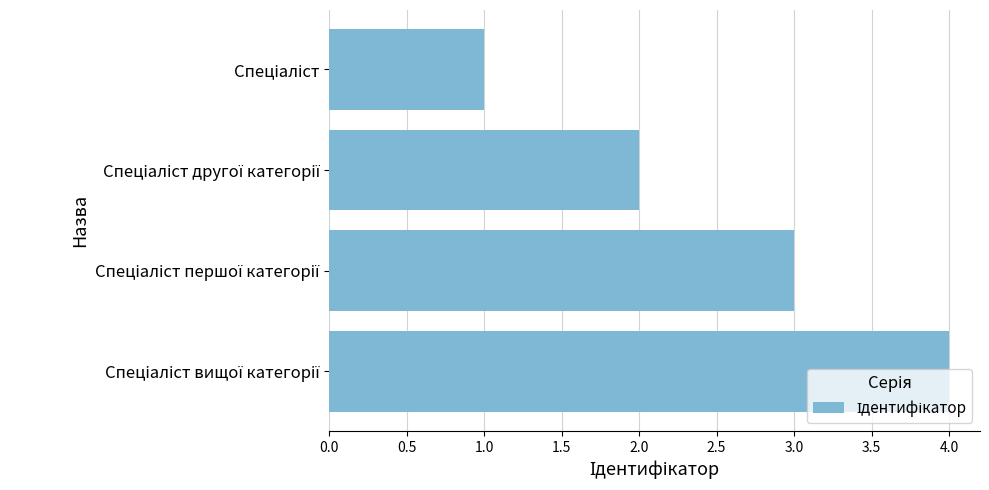

What is the difference between the maximum and minimum values?

3